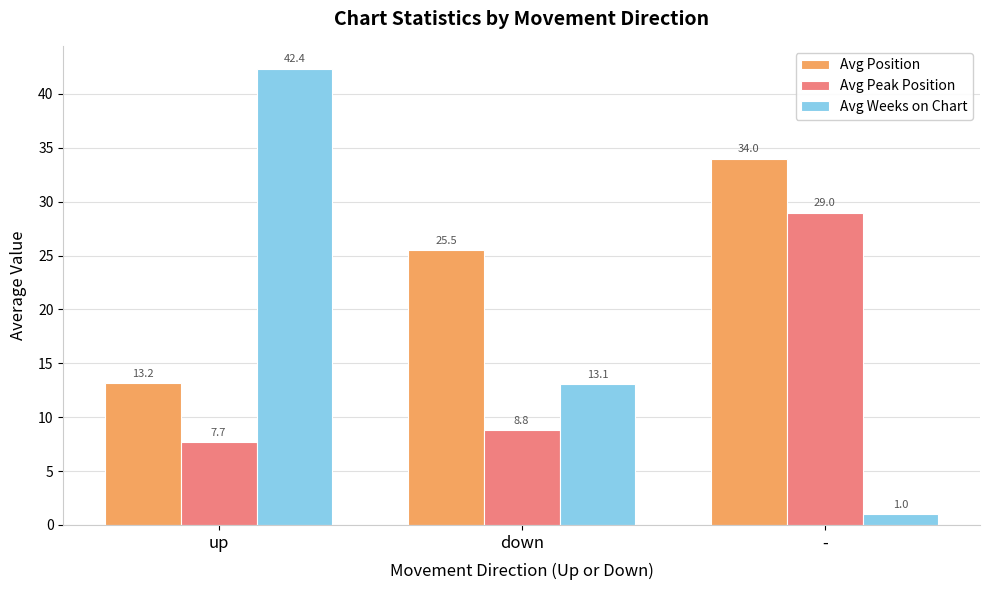

Which series has the widest spread of values?

Avg Weeks on Chart